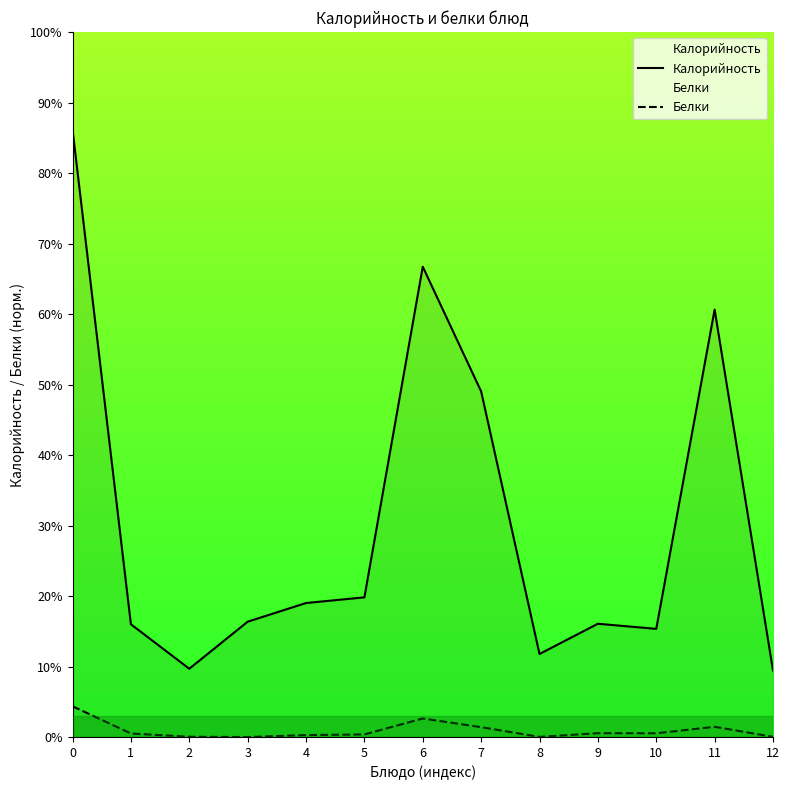

Which series changed the most between 0 and 7?

Калорийность